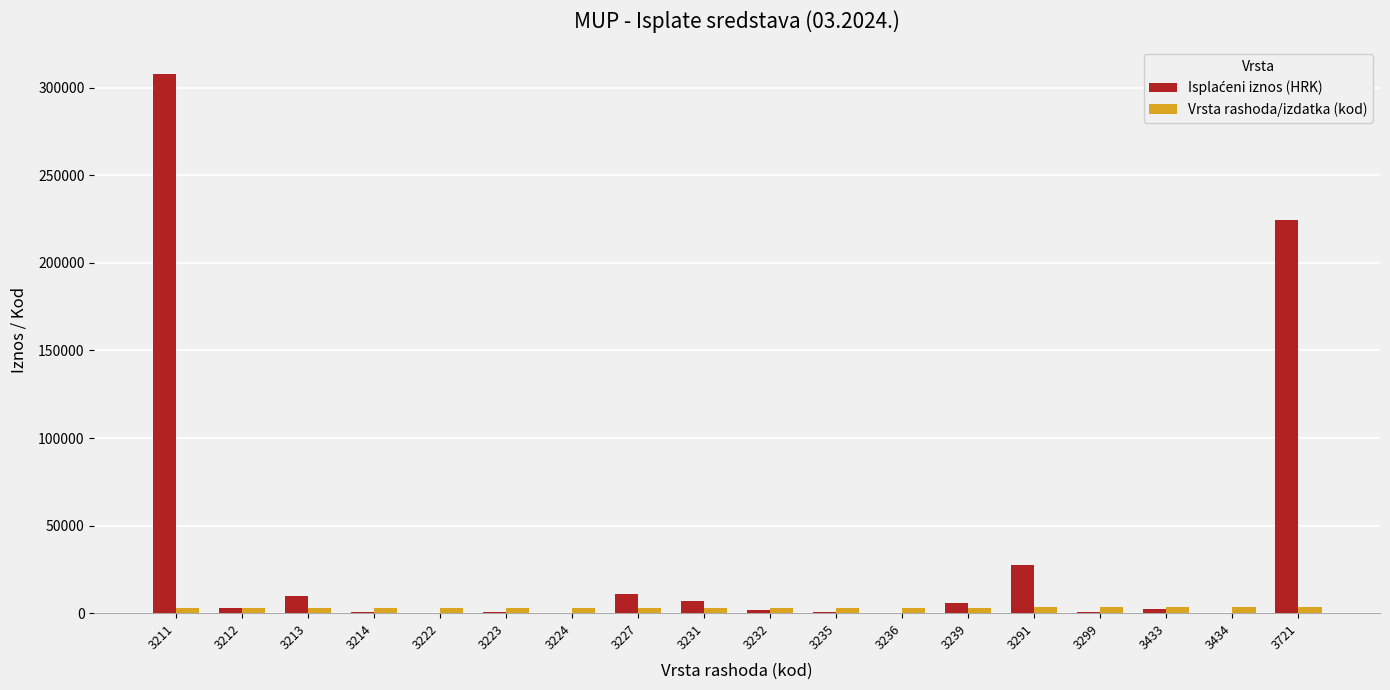

At which category is the sum across all series the highest?

3211